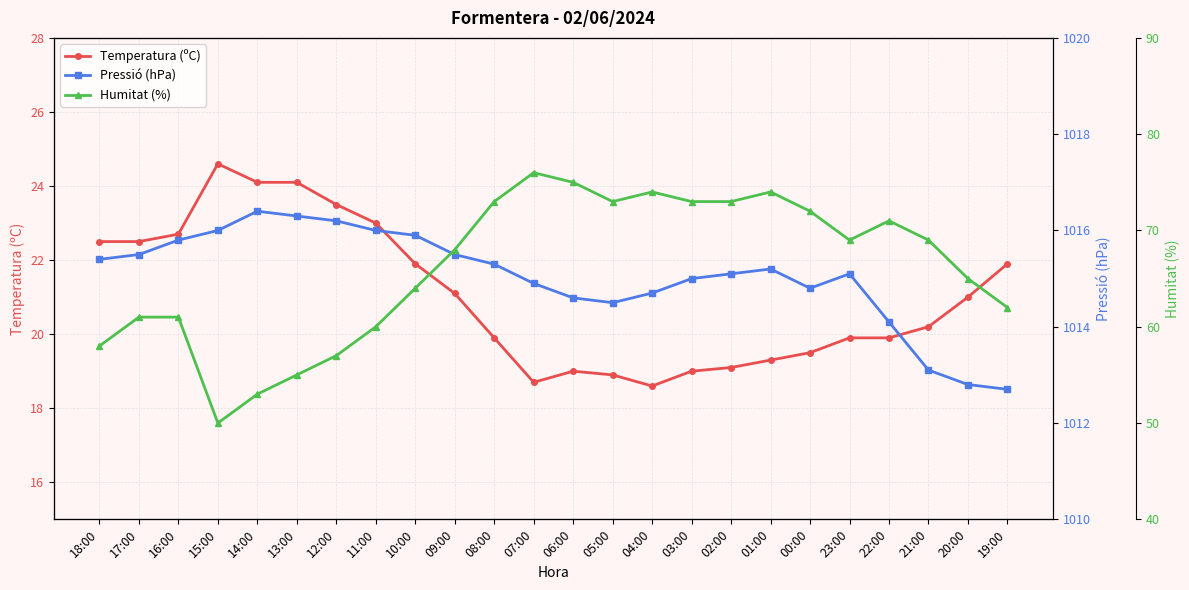

What is the average value of the Pressió (hPa) series?

1015.0